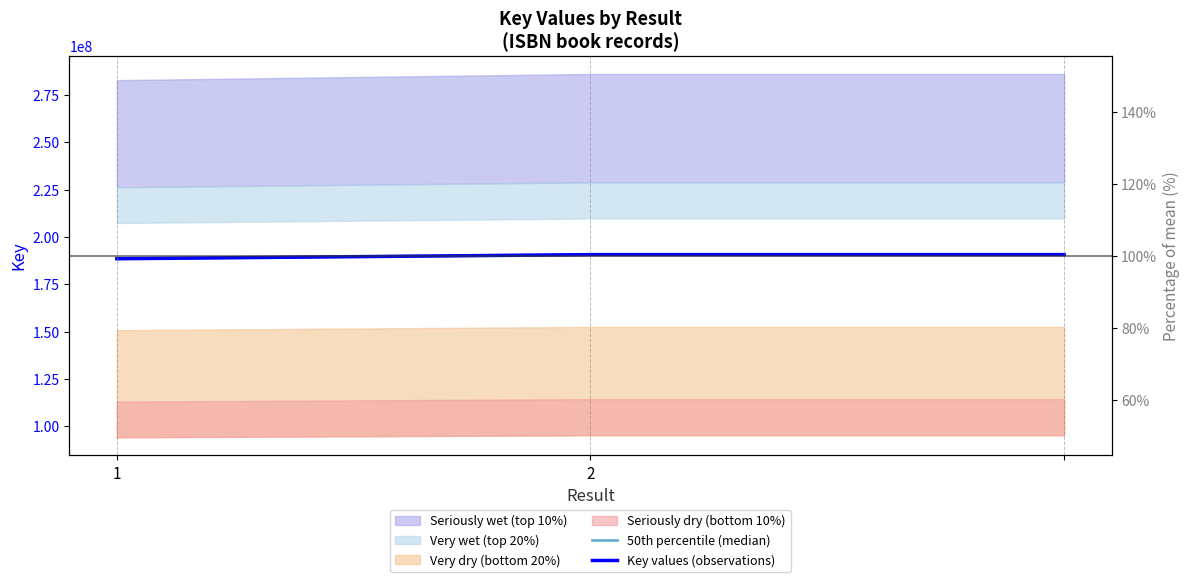

Which label corresponds to the largest value in the chart?

2